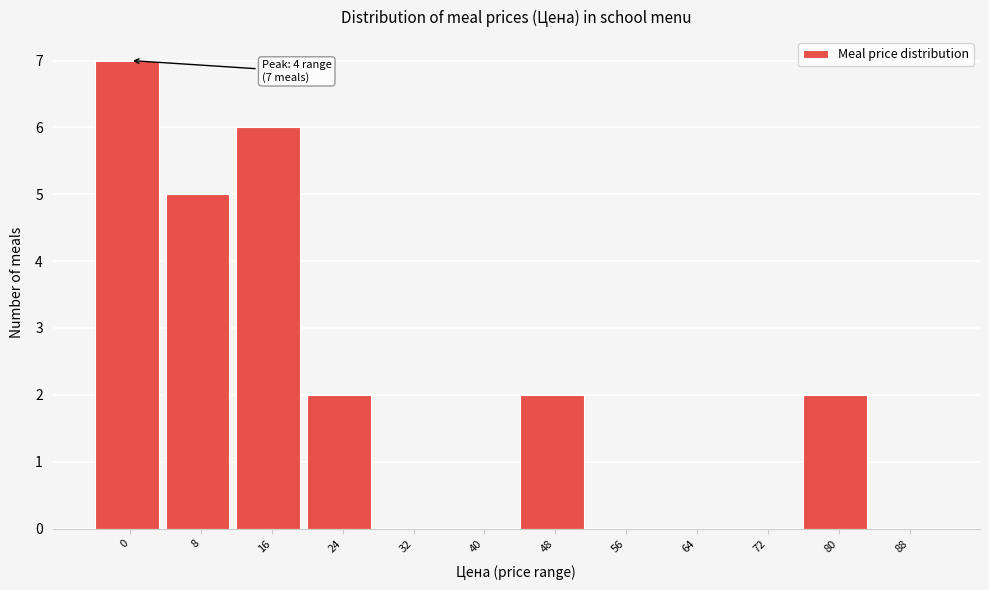

Reading left to right, what are all the values shown in this chart?

0=7	8=5	16=6	24=2	32=0	40=0	48=2	56=0	64=0	72=0	80=2	88=0